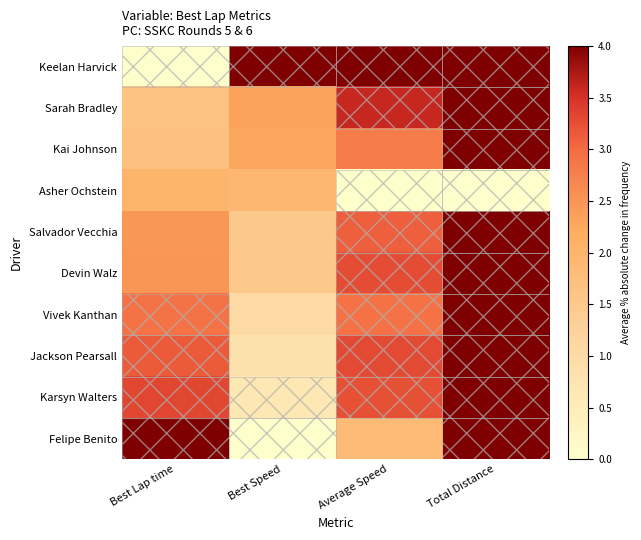

Reading left to right, extract all data points from this chart.

Keelan Harvick: Best Lap time=0.0	Best Speed=4.0	Average Speed=4.0	Total Distance=4.0
Sarah Bradley: Best Lap time=1.6	Best Speed=2.3	Average Speed=3.6	Total Distance=4.0
Kai Johnson: Best Lap time=1.7	Best Speed=2.3	Average Speed=2.8	Total Distance=4.0
Asher Ochstein: Best Lap time=2.0	Best Speed=2.0	Average Speed=0.0	Total Distance=0.0
Salvador Vecchia: Best Lap time=2.5	Best Speed=1.5	Average Speed=3.1	Total Distance=4.0
Devin Walz: Best Lap time=2.5	Best Speed=1.5	Average Speed=3.3	Total Distance=4.0
Vivek Kanthan: Best Lap time=2.9	Best Speed=1.1	Average Speed=2.9	Total Distance=4.0
Jackson Pearsall: Best Lap time=3.1	Best Speed=0.8	Average Speed=3.3	Total Distance=4.0
Karsyn Walters: Best Lap time=3.3	Best Speed=0.7	Average Speed=3.2	Total Distance=4.0
Felipe Benito: Best Lap time=4.0	Best Speed=0.0	Average Speed=1.9	Total Distance=4.0